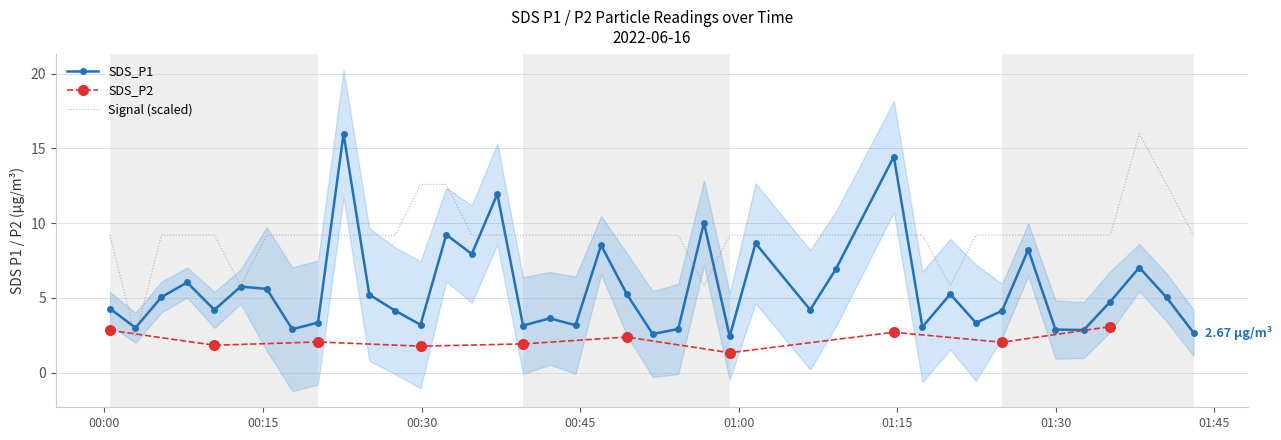

What is the sum of the Signal values at 2022/06/16 00:12:53 and 2022/06/16 00:00:31?

15.0